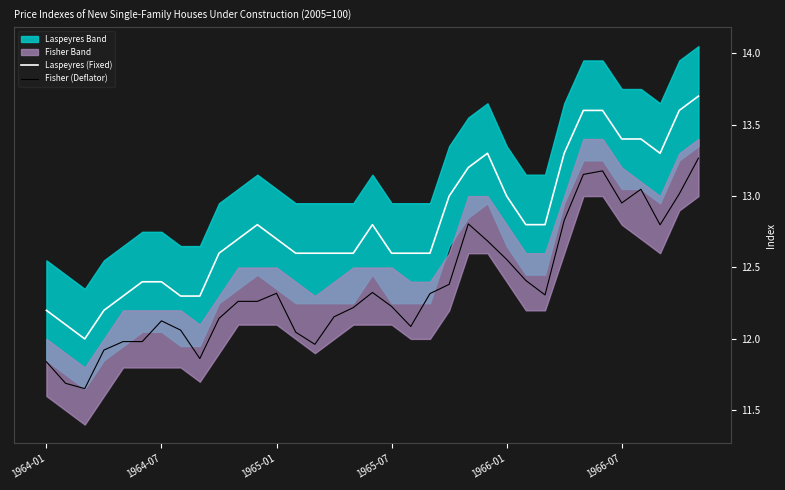

True or false: Laspeyres (Fixed) and Fisher (Deflator) intersect in this chart.

False